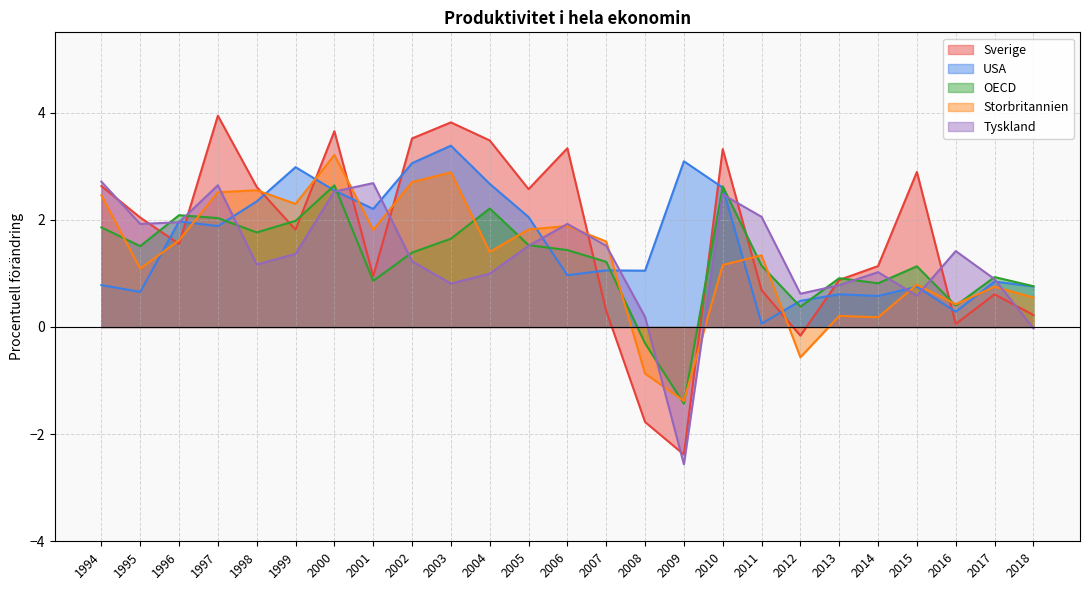

True or false: Storbritannien has more than 1 points higher than both neighbors.

True